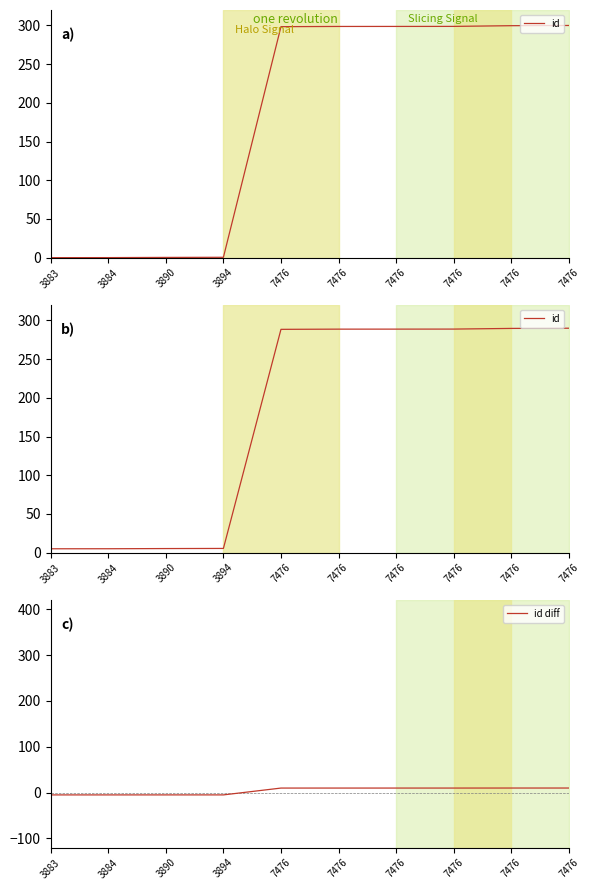

Which series has the largest total across all categories?

id